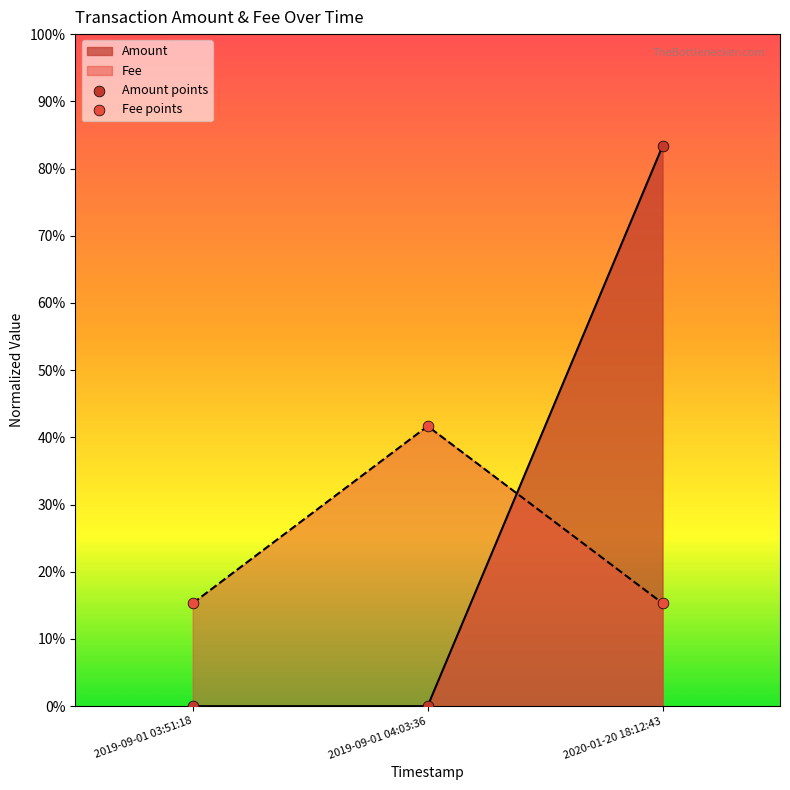

Which series contains the highest Y value?

Amount